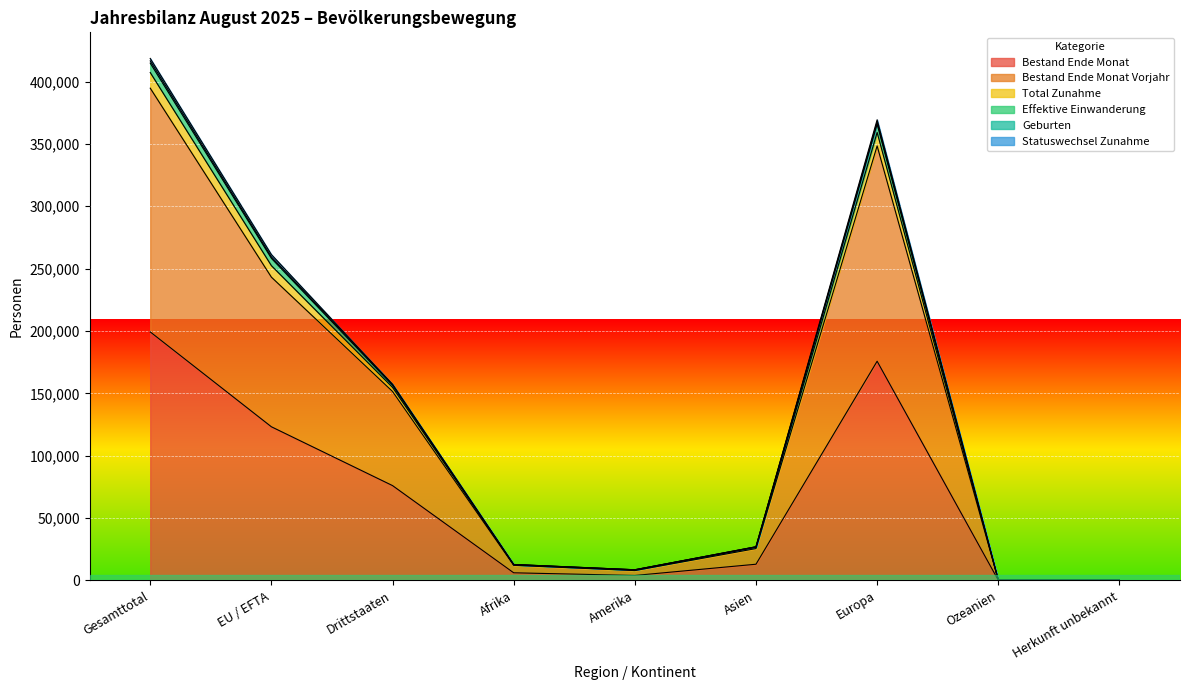

What is the highest value of the Bestand Ende Monat series?

199279